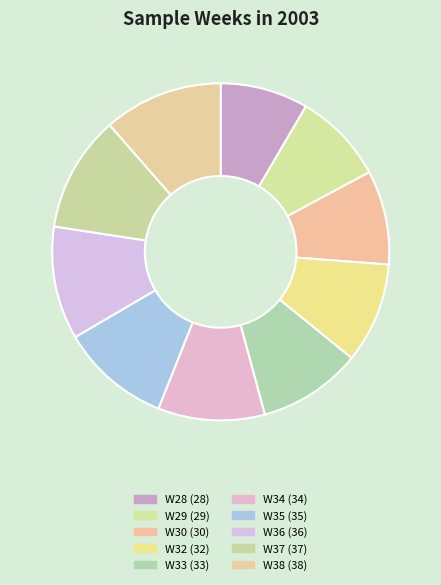

Is the sum of W29 and W33 greater than half?

No